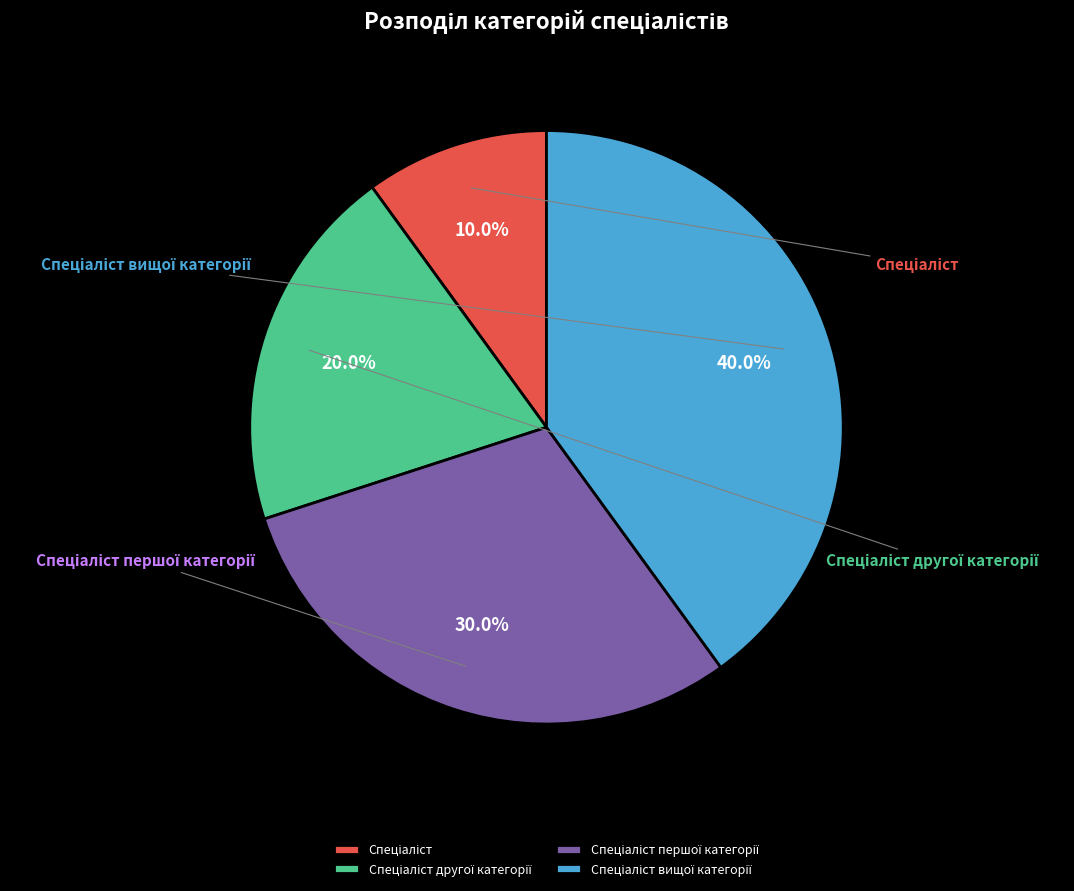

Is there any slice that represents more than half of the pie?

No